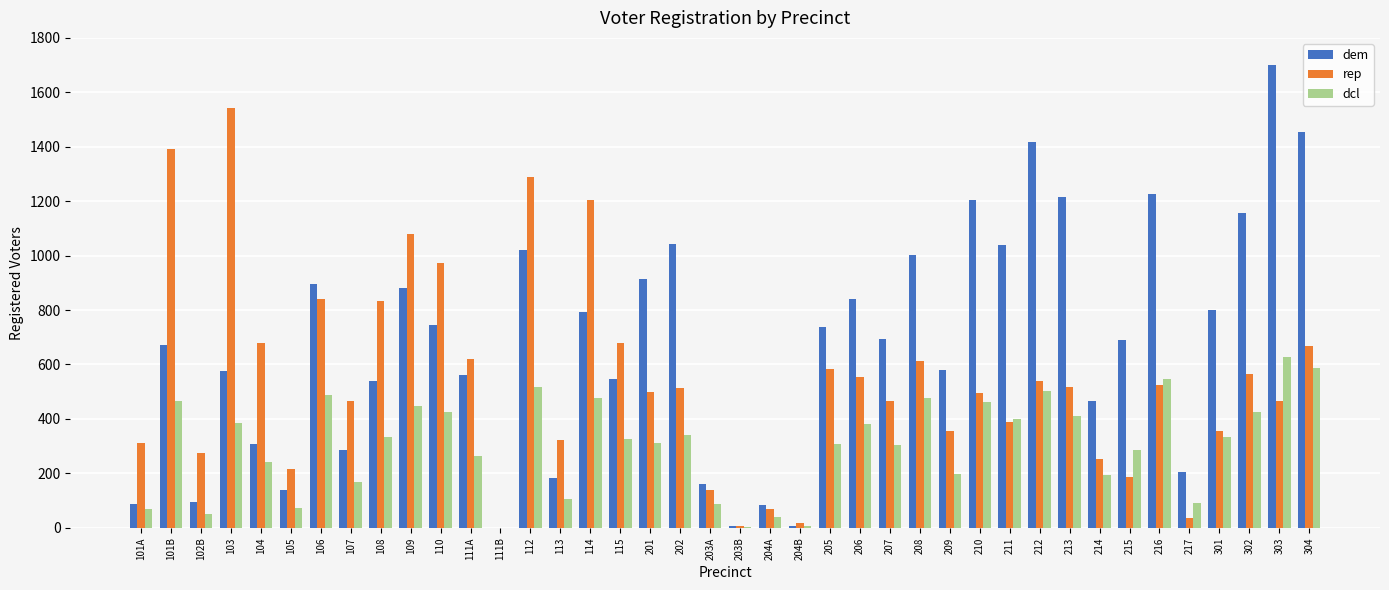

Which series has the largest total across all categories?

dem